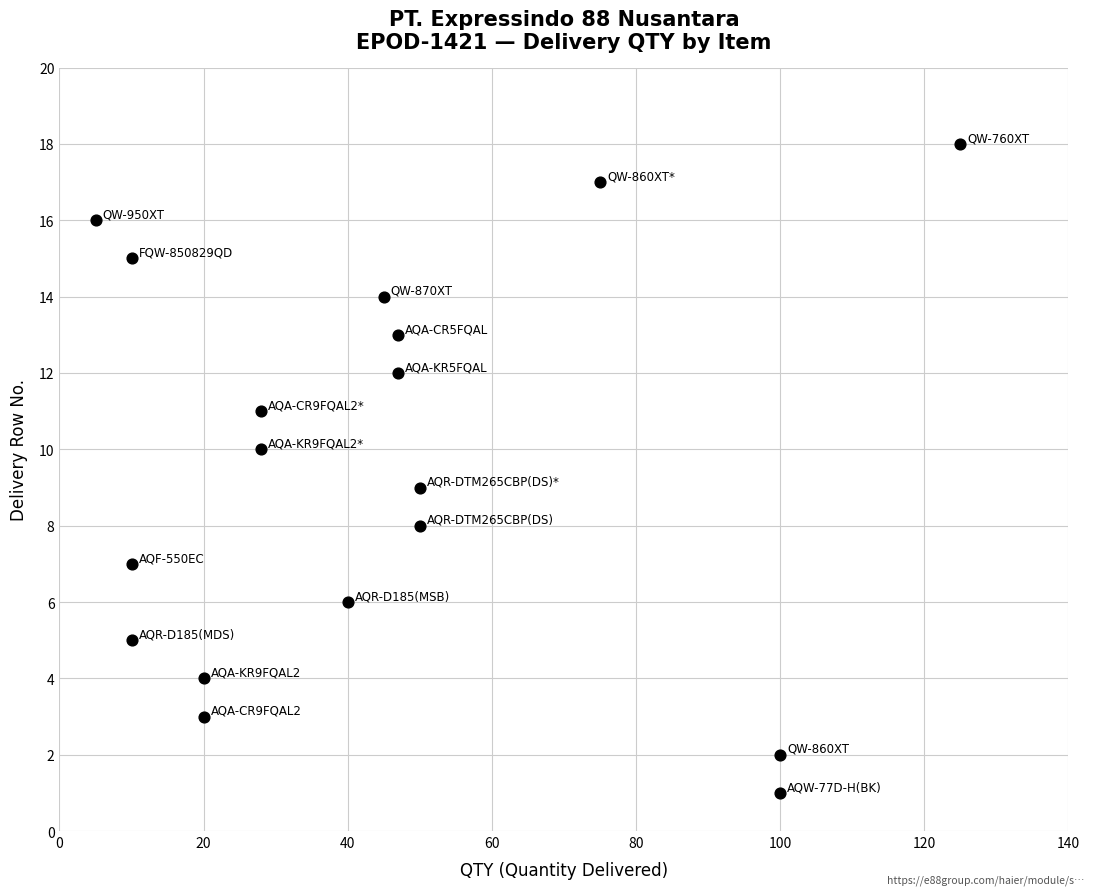

What is the range of X values (max minus min)?

120